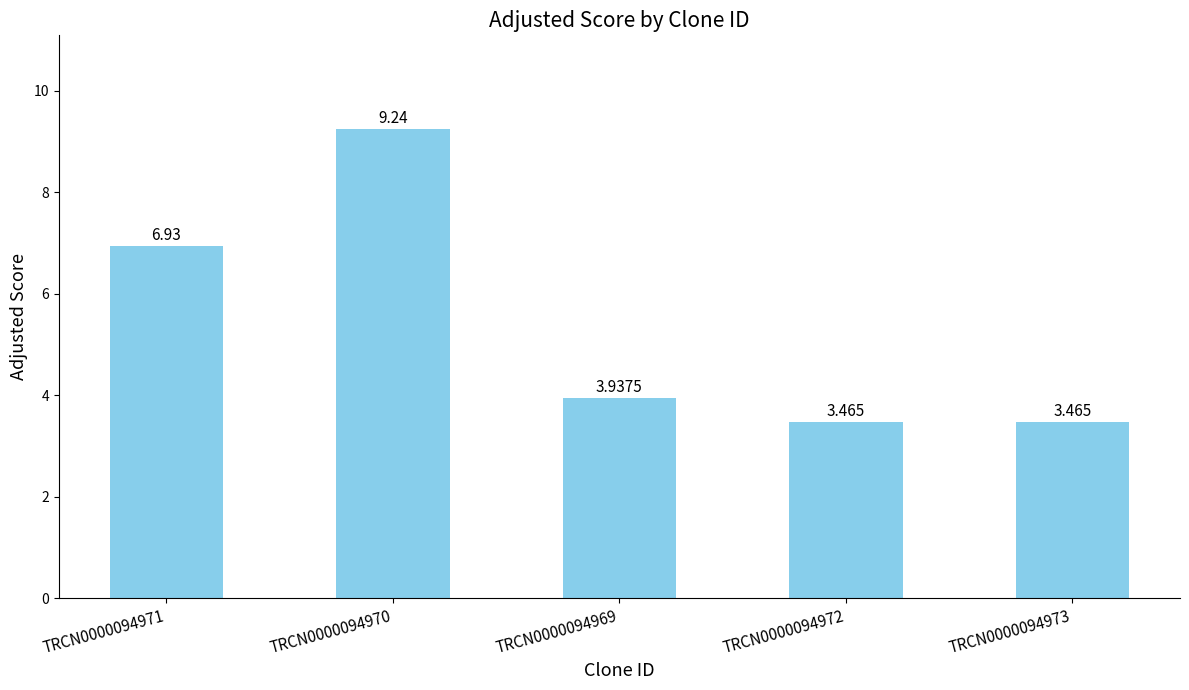

Count the number of categories in the chart.

5